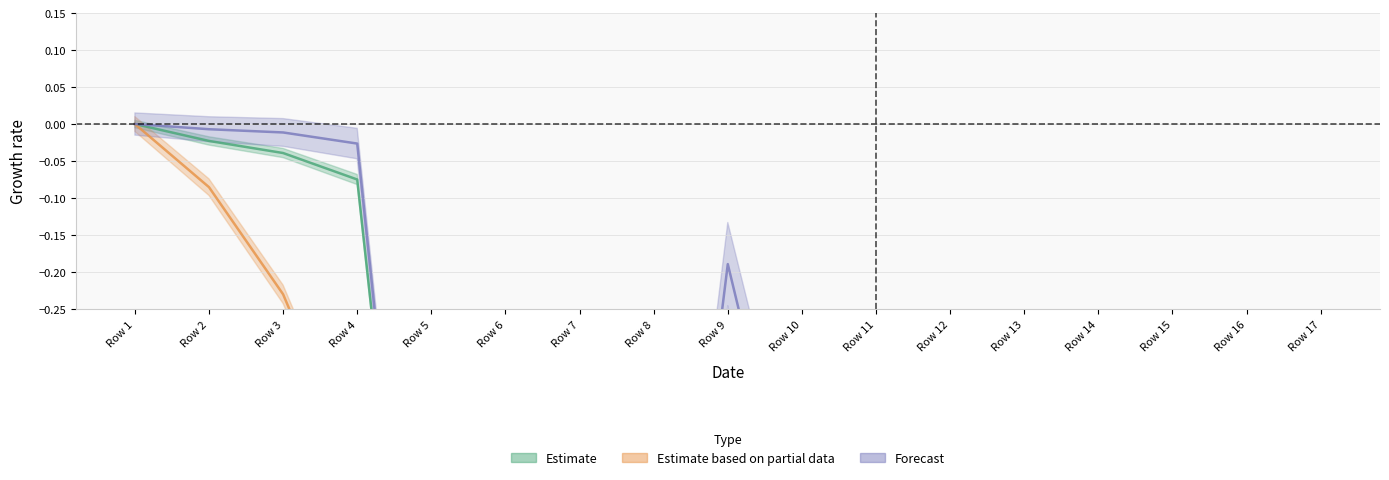

What is the minimum value shown in the chart?

-1.0